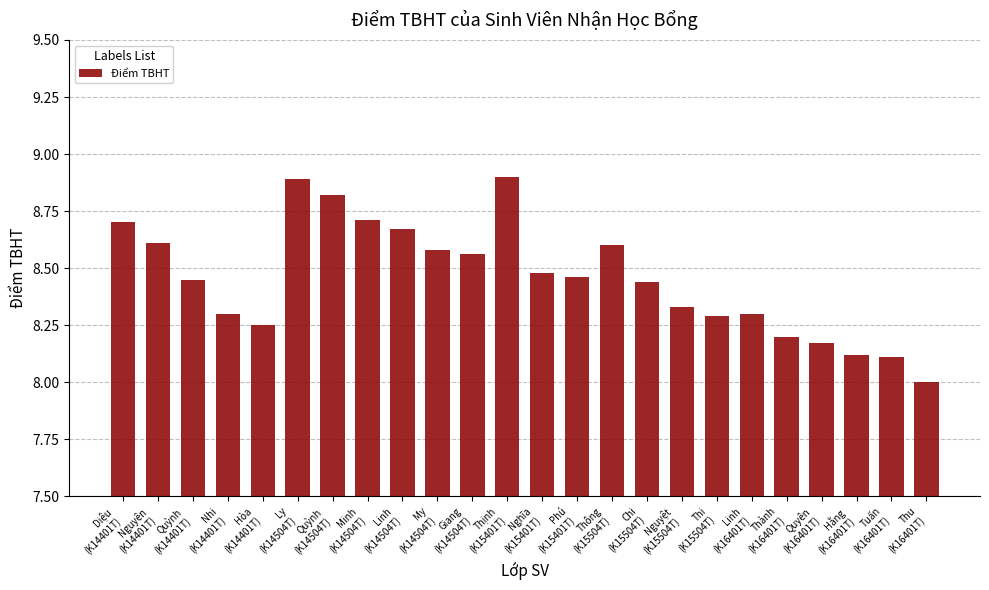

What is the sum of all values?

202.9